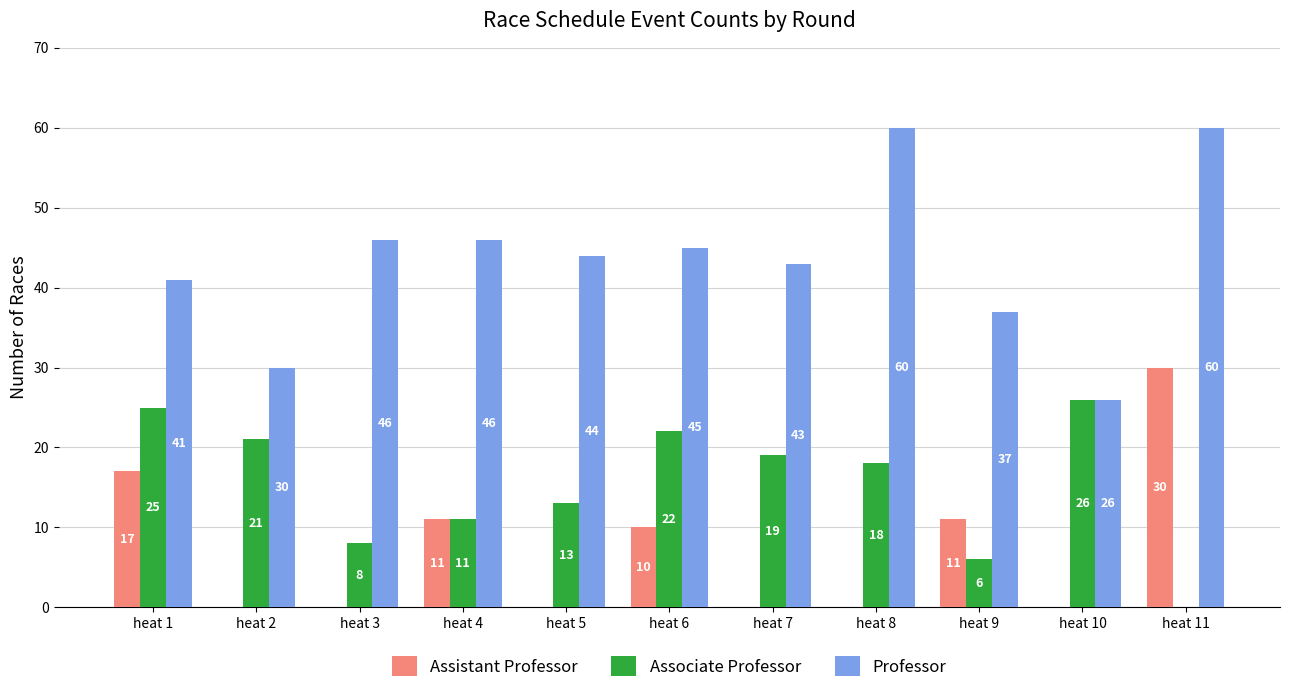

Where does the Professor series first go above 44?

heat 3